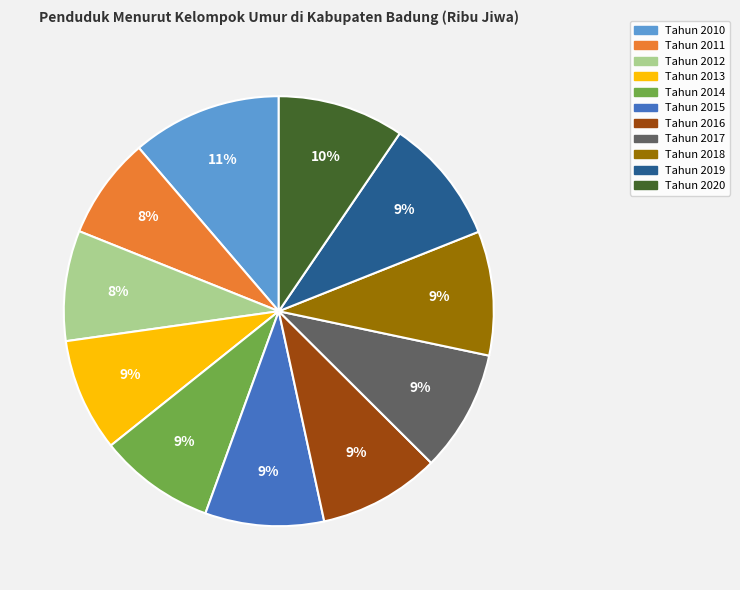

What percentage is the Tahun 2010 slice, to the nearest percent?

11%